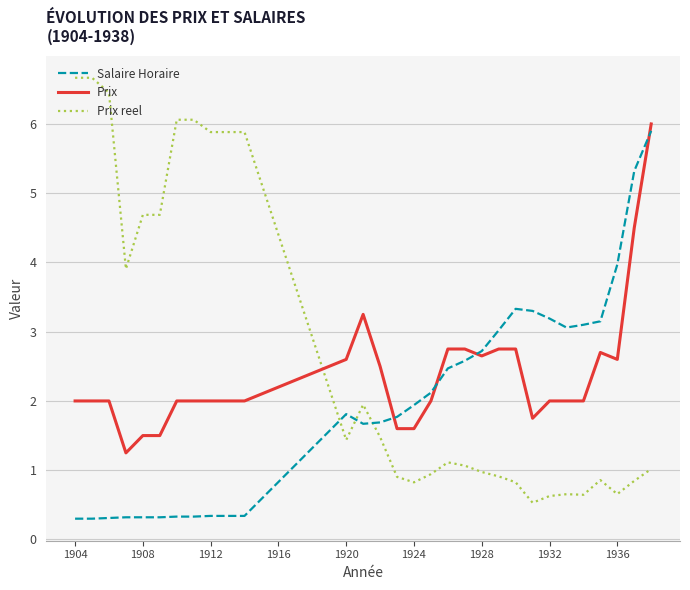

What is the greatest value displayed?

6.7